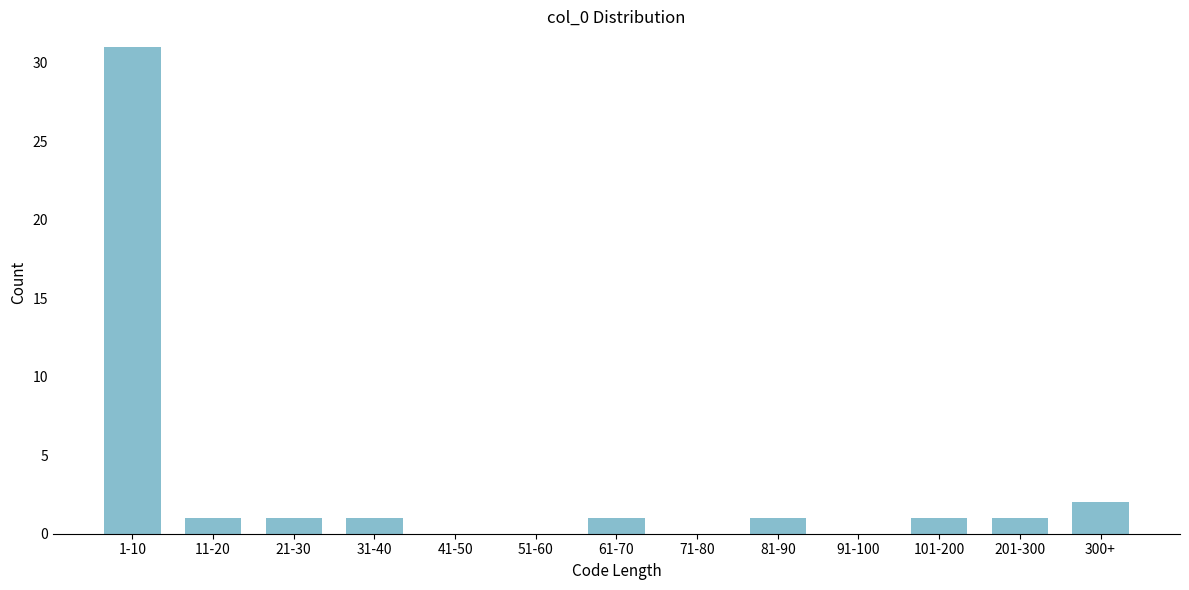

Reading left to right, transcribe all the data shown in this chart.

1-10=31	11-20=1	21-30=1	31-40=1	41-50=0	51-60=0	61-70=1	71-80=0	81-90=1	91-100=0	101-200=1	201-300=1	300+=2